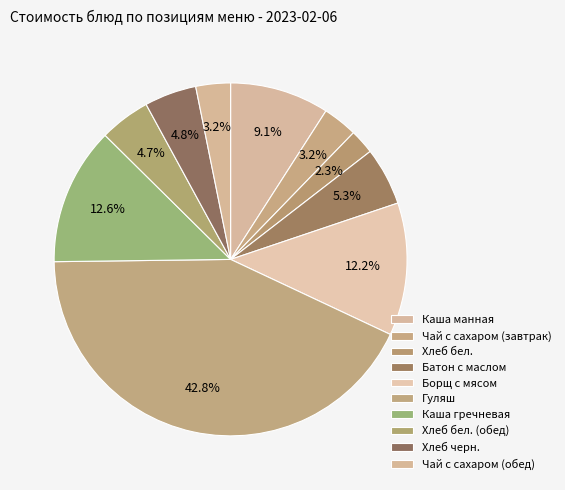

What is the largest slice in the pie chart?

Гуляш